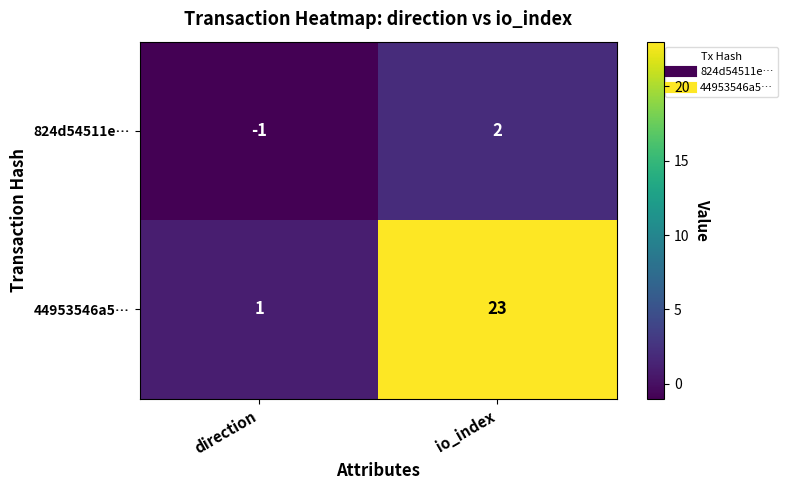

Is the value of 824d54511e… at direction greater than the value of 44953546a5… at direction?

No